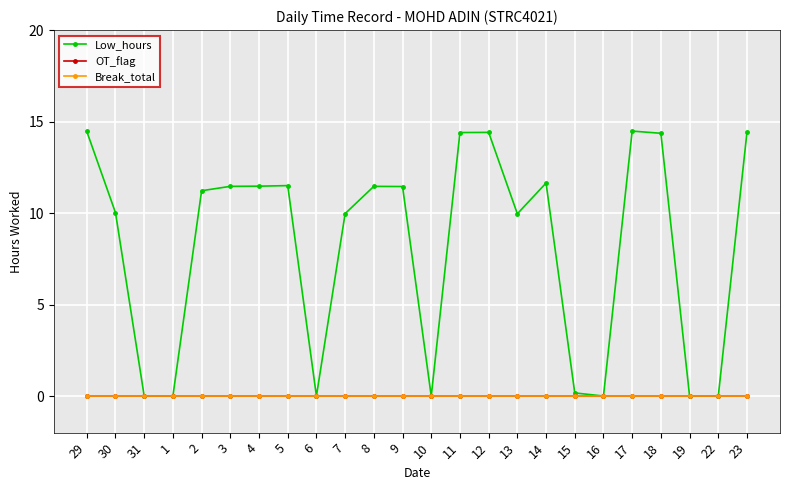

True or false: OT_flag and Break_total cross at least once.

False